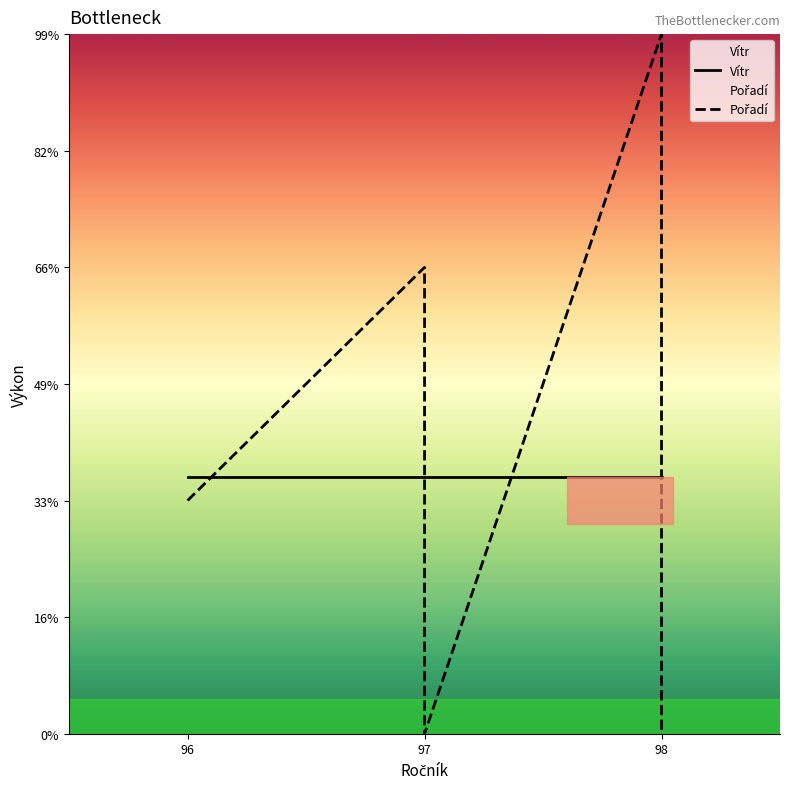

List the series in order of their peak value, lowest first.

Vítr, Pořadí